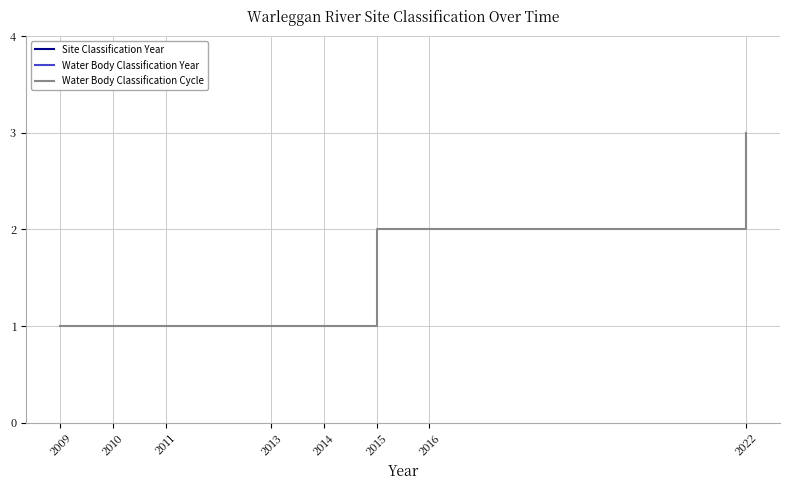

At which label does Water Body Classification Cycle reach its peak?

2022